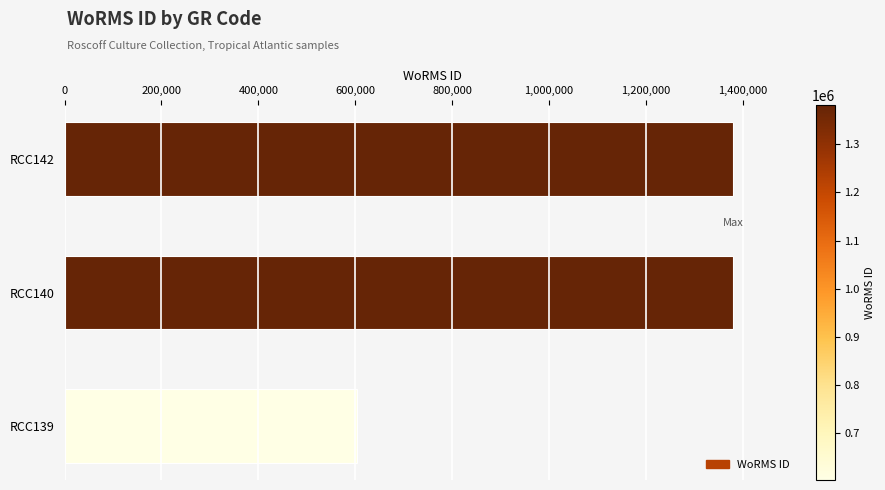

Which has a higher value, RCC139 or RCC140?

RCC140